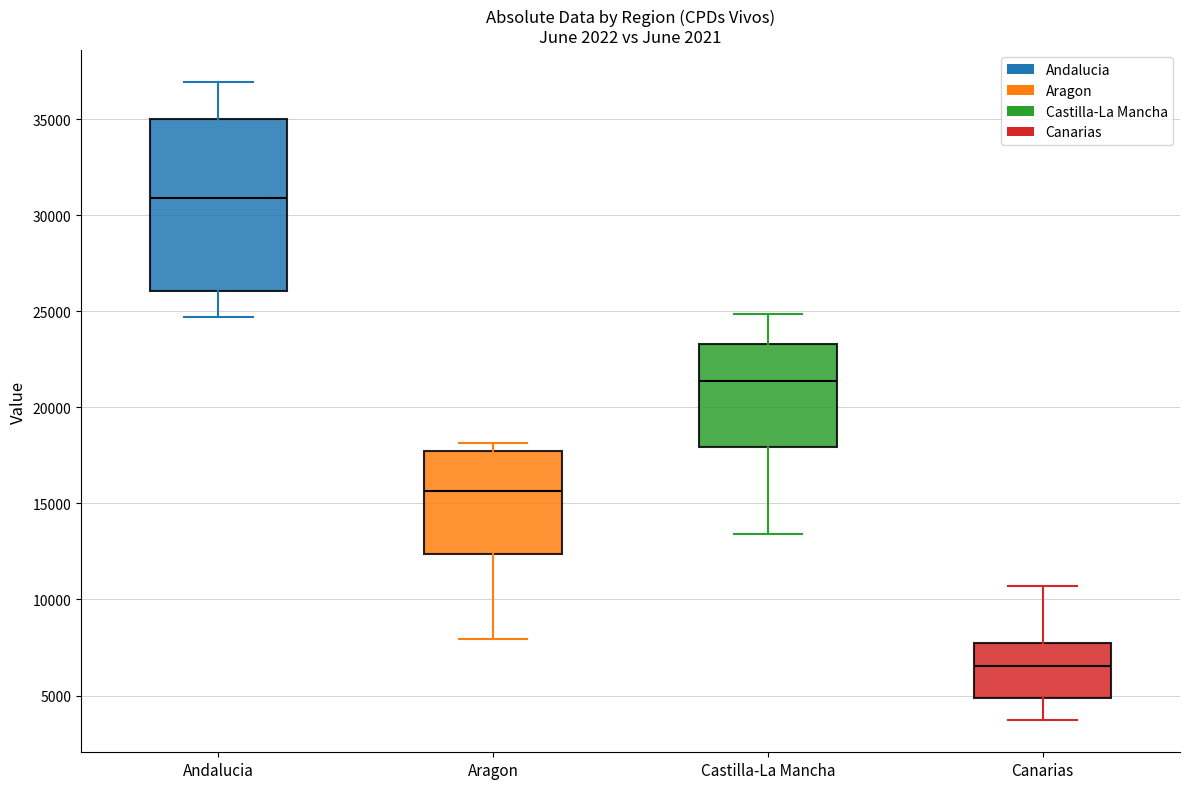

Reading left to right, transcribe this box plot: for each box, give where its median line is, the range the box spans, and where its two whiskers end, as read against the y-axis. The values are not printed on the chart, so give them approximately, as read against the axis.

Andalucia: median 31000, box 26000 to 35000, whiskers 24500 to 37000
Aragon: median 15500, box 12500 to 17500, whiskers 8000 to 18000
Castilla-La Mancha: median 21500, box 18000 to 23500, whiskers 13500 to 25000
Canarias: median 6500, box 5000 to 7500, whiskers 3500 to 10500